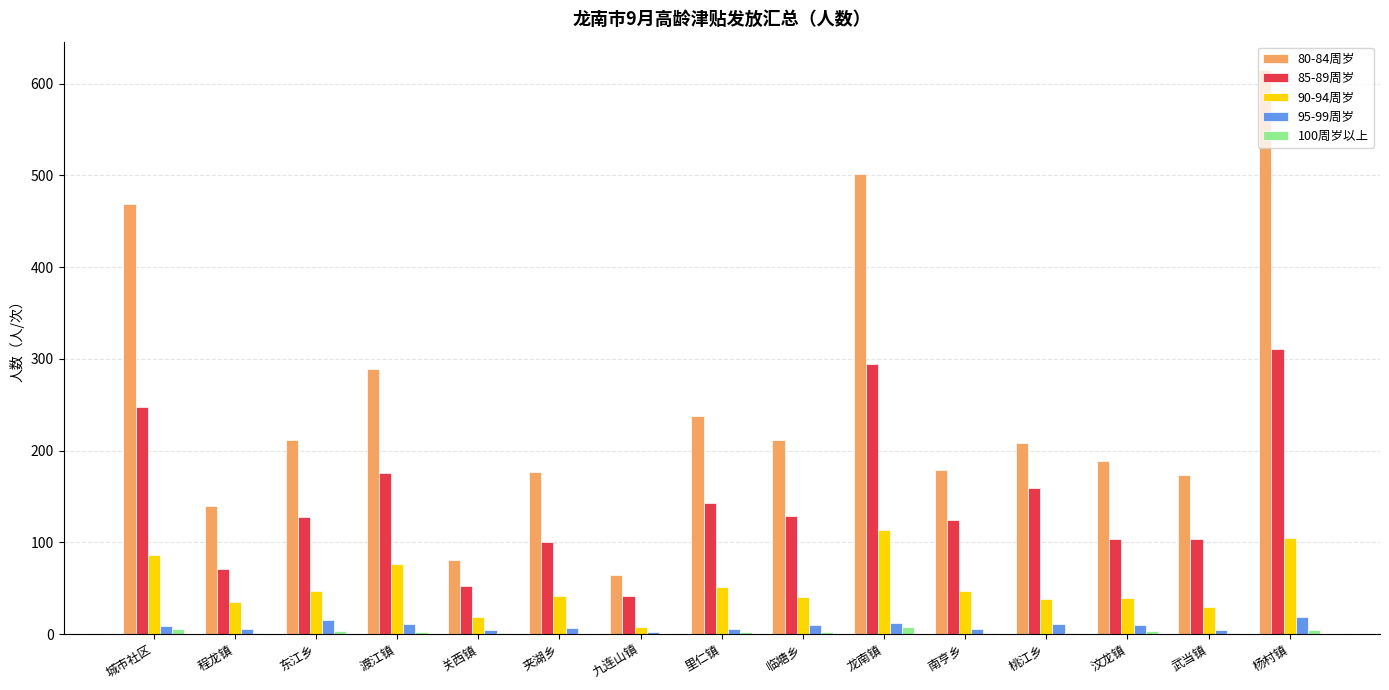

At which category is the sum across all series the highest?

杨村镇